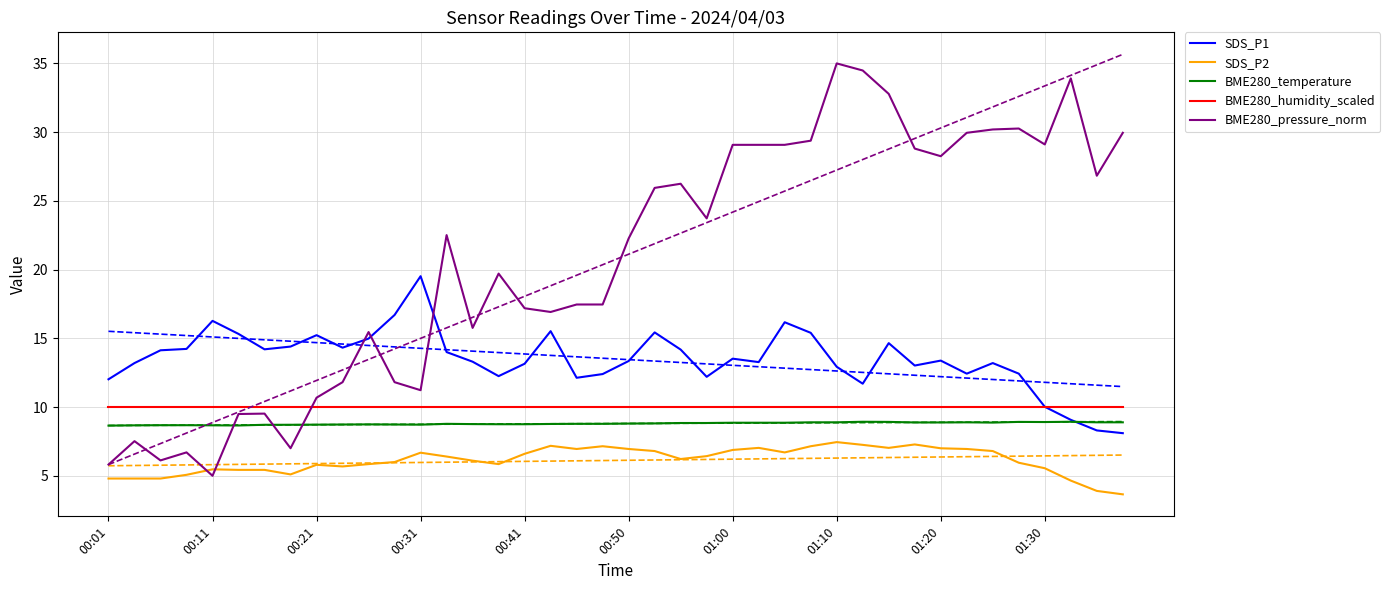

Is the value of BME280_humidity_scaled at 00:41 greater than the value of BME280_pressure_norm at 01:10?

No